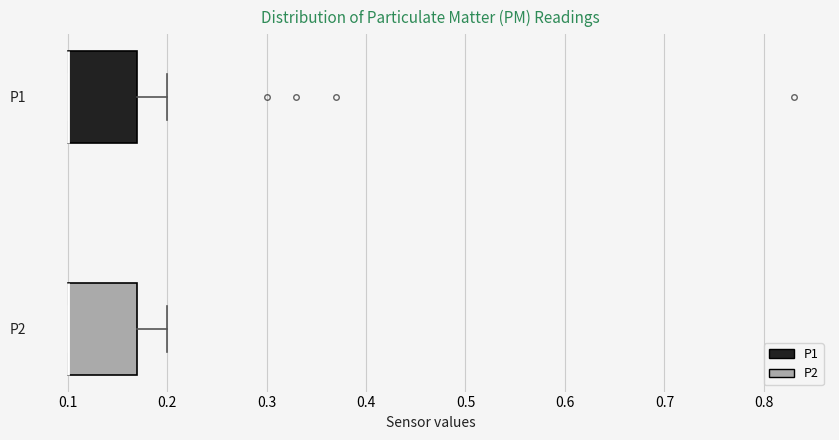

Where does the right whisker of the box for P1 end on the x-axis? The values are not printed on the chart, so give them approximately, as read against the axis.

0.20